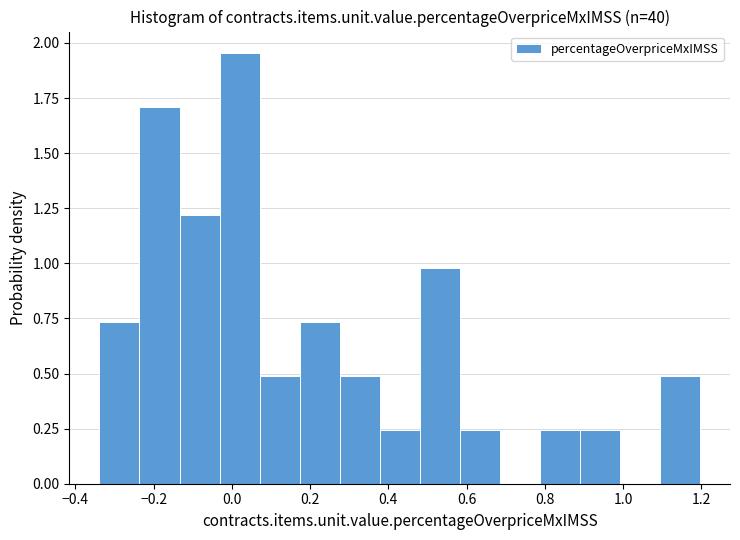

Reading left to right, list every bar in this chart as the range it spans on the x-axis followed by its height. Neither the bar edges nor the heights are printed on the chart, so give them approximately, as read against the axes.

-0.34 to -0.24: 0.75
-0.24 to -0.14: 1.70
-0.14 to -0.04: 1.20
-0.04 to 0.08: 1.95
0.08 to 0.18: 0.50
0.18 to 0.28: 0.75
0.28 to 0.38: 0.50
0.38 to 0.48: 0.25
0.48 to 0.58: 1.00
0.58 to 0.68: 0.25
0.68 to 0.78: 0
0.78 to 0.88: 0.25
0.88 to 1.00: 0.25
1.00 to 1.10: 0
1.10 to 1.20: 0.50